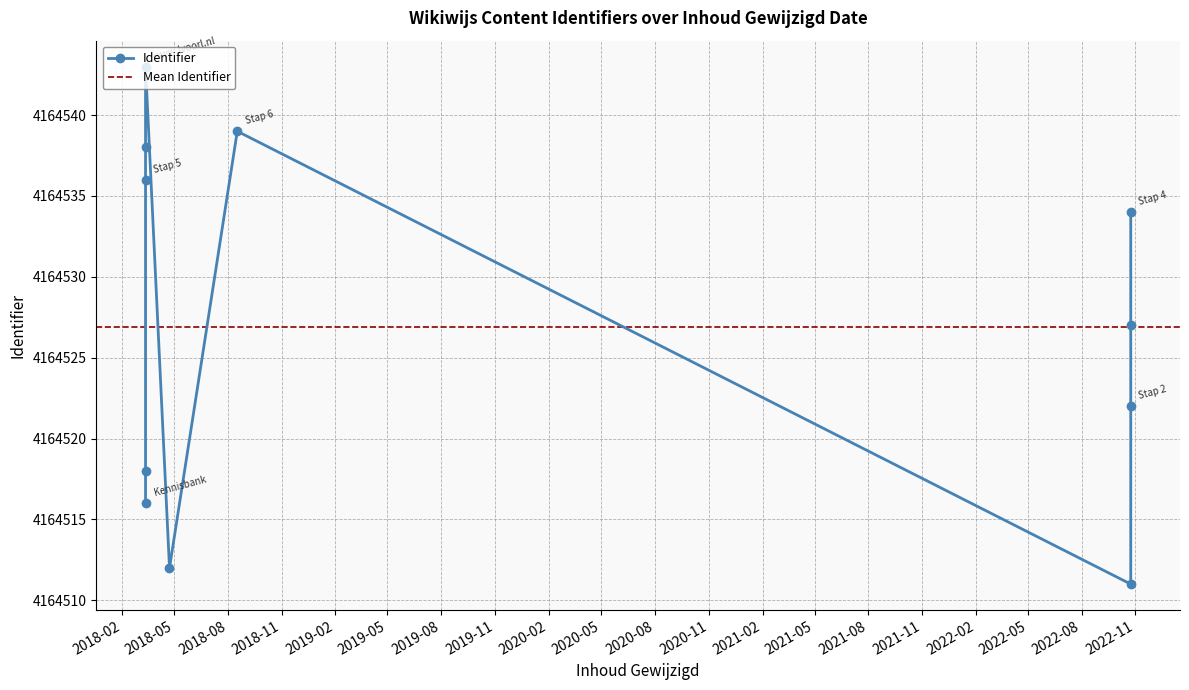

How many lines are shown in the chart?

1